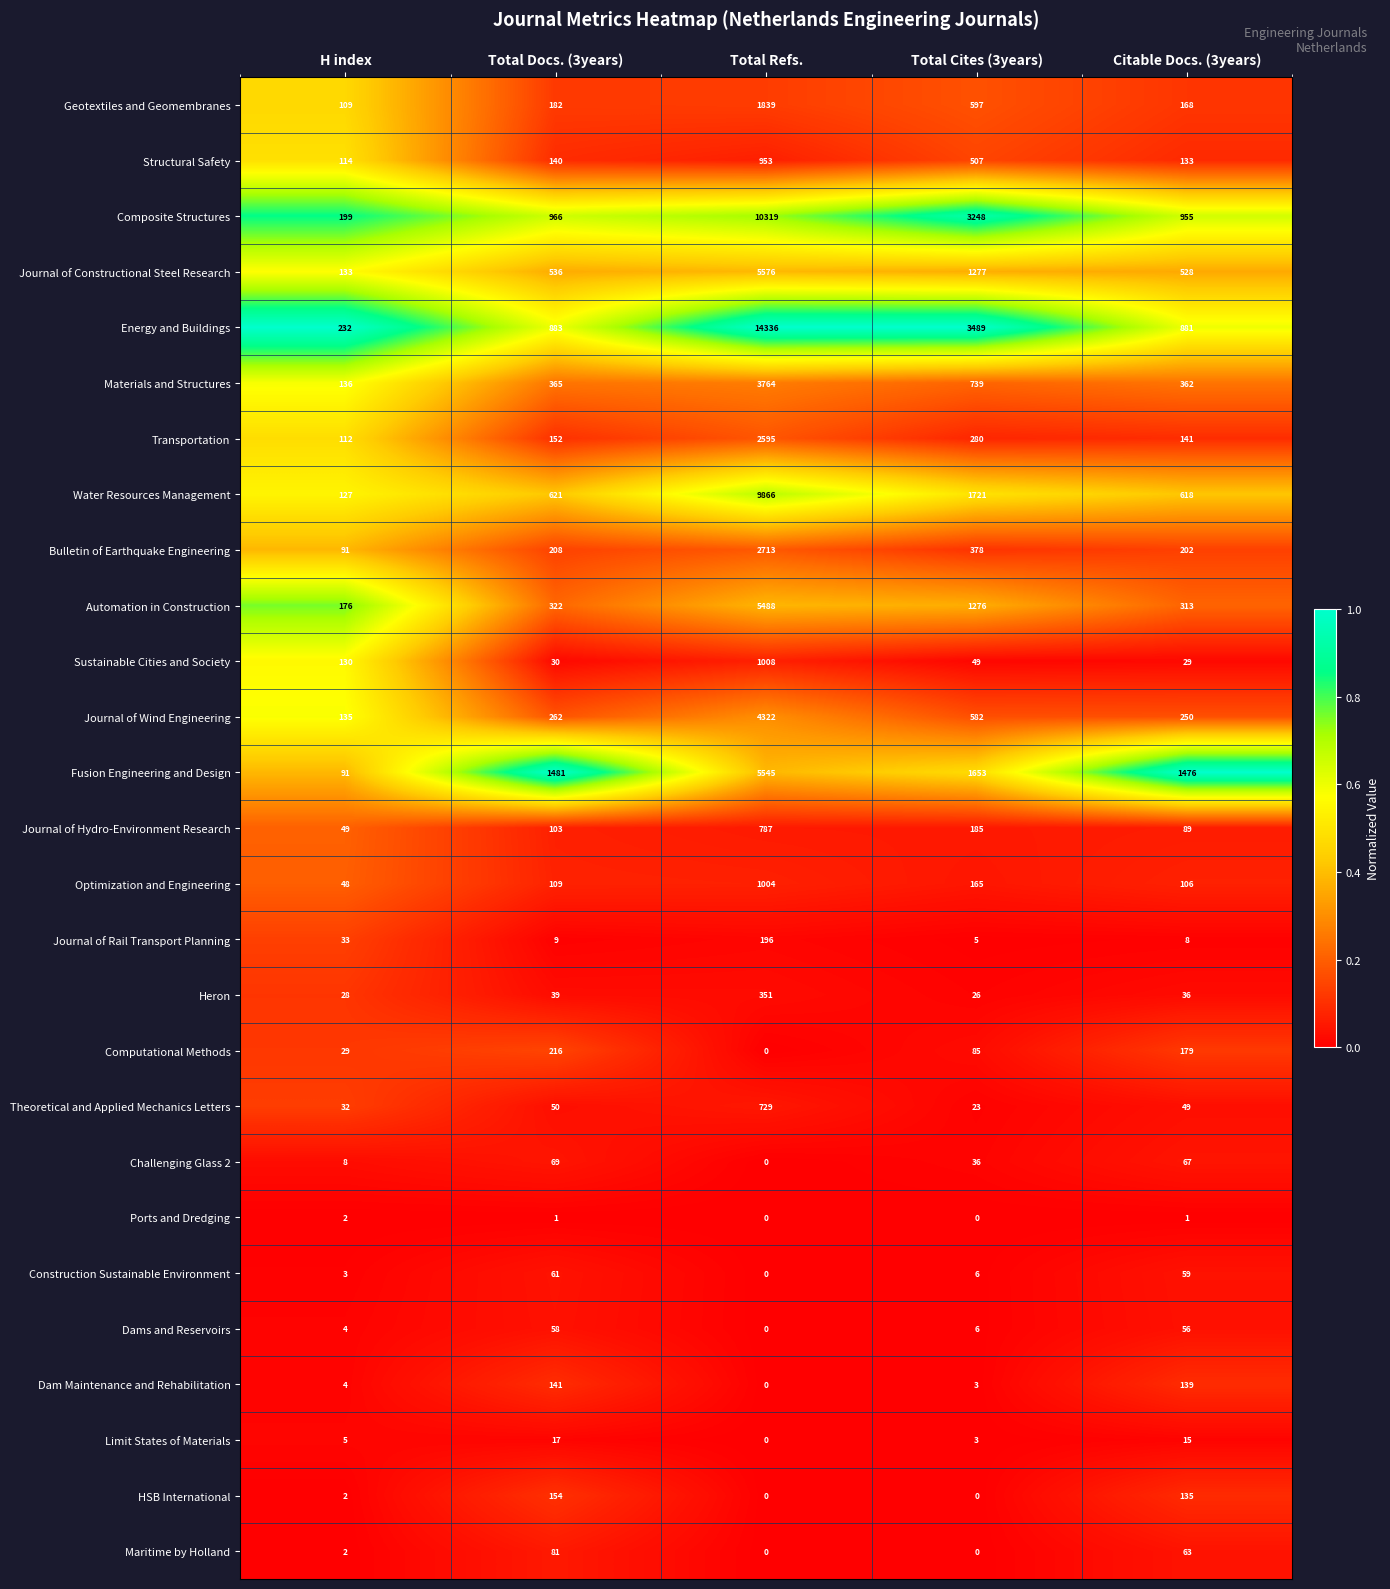

What is the approximate value of Sustainable Cities and Society at H index?

130